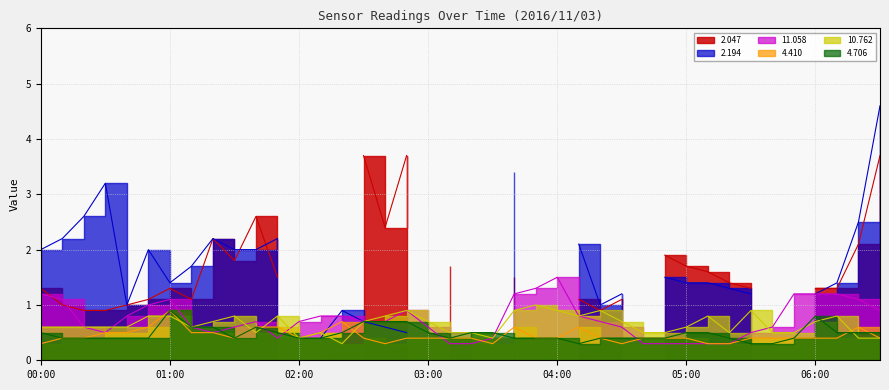

How many data points does each series have?

40